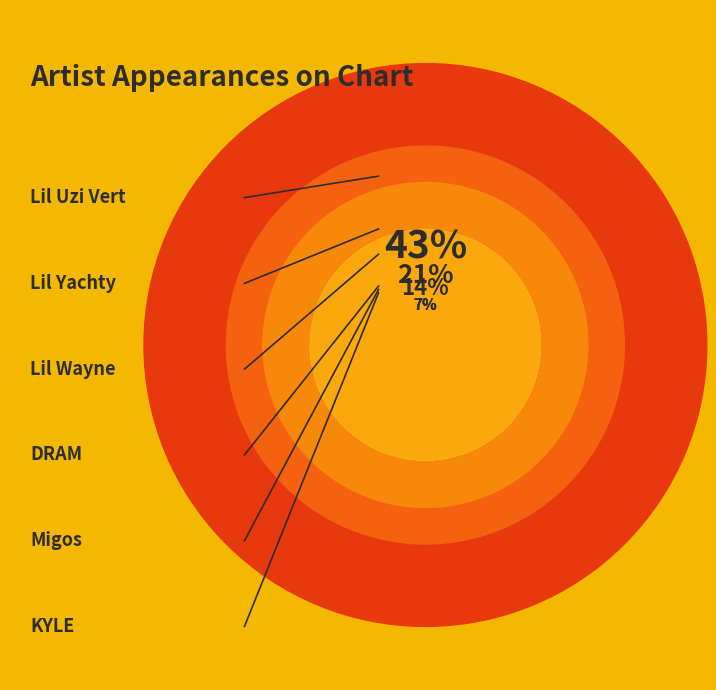

What percentage is NOT represented by Migos?

92.9%